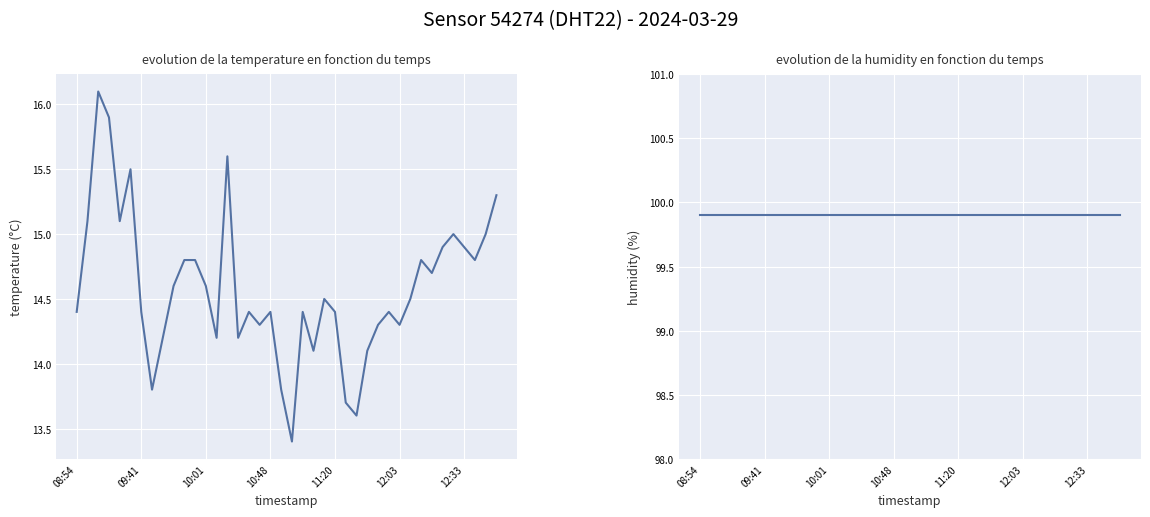

The humidity series shows 35.9 at 08:54. True or false?

False